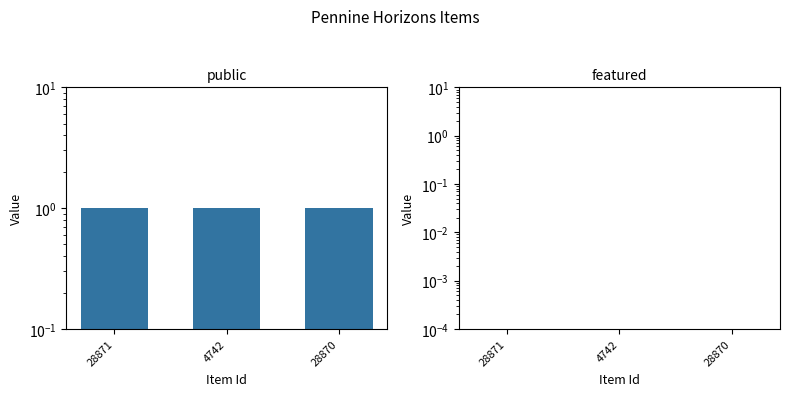

How many bars are there in total?

6